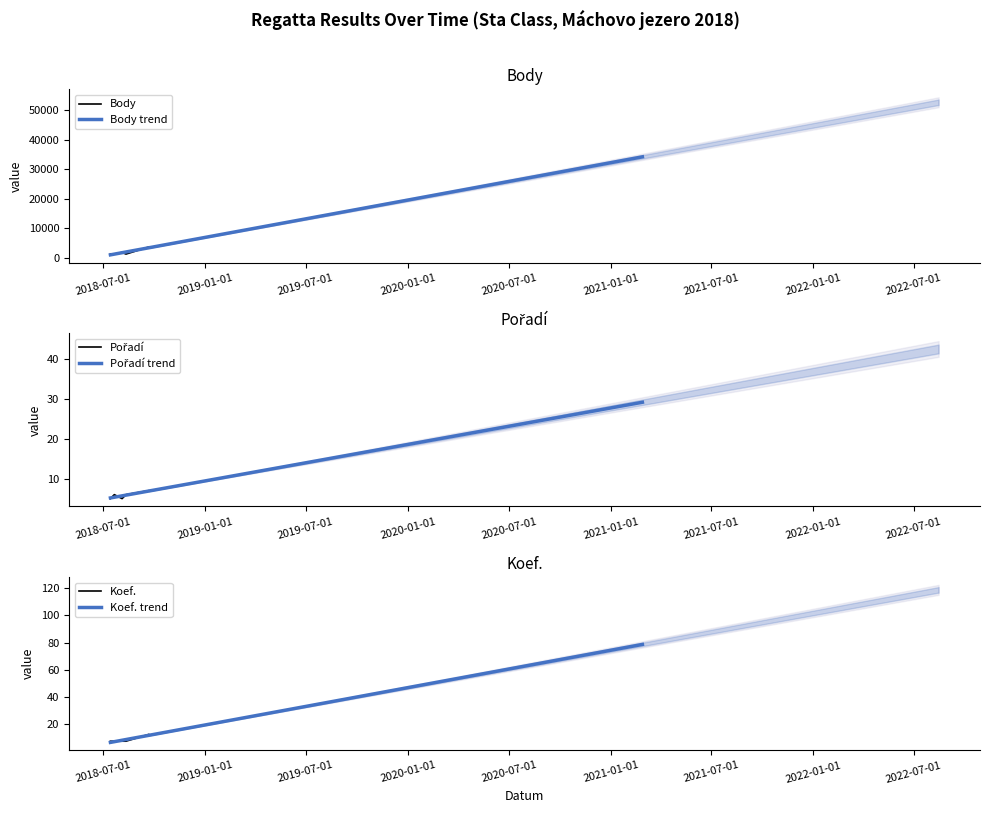

Reading right to left, what are all the values shown in this chart?

Body: 3568	1176	1730	1176	1261
Pořadí: 7	6	5	6	5
Koef.: 12	7	7	7	7